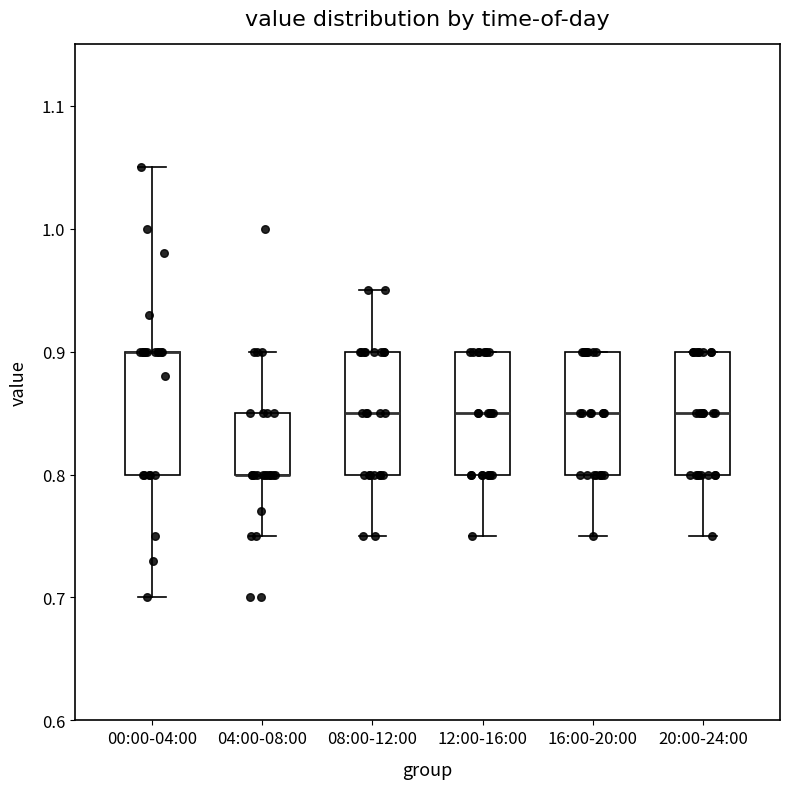

Reading left to right, read every box against the y-axis: the position of its median line, the range the box covers, and the ends of its whiskers. The values are not printed on the chart, so give them approximately, as read against the axis.

00:00-04:00: median 0.90 (drawn on the box's upper edge), box 0.80 to 0.90, whiskers 0.70 to 1.05
04:00-08:00: median 0.80 (drawn on the box's lower edge), box 0.80 to 0.85, whiskers 0.75 to 0.90
08:00-12:00: median 0.85, box 0.80 to 0.90, whiskers 0.75 to 0.95
12:00-16:00: median 0.85, box 0.80 to 0.90, whiskers 0.75 to 0.90
16:00-20:00: median 0.85, box 0.80 to 0.90, whiskers 0.75 to 0.90
20:00-24:00: median 0.85, box 0.80 to 0.90, whiskers 0.75 to 0.90